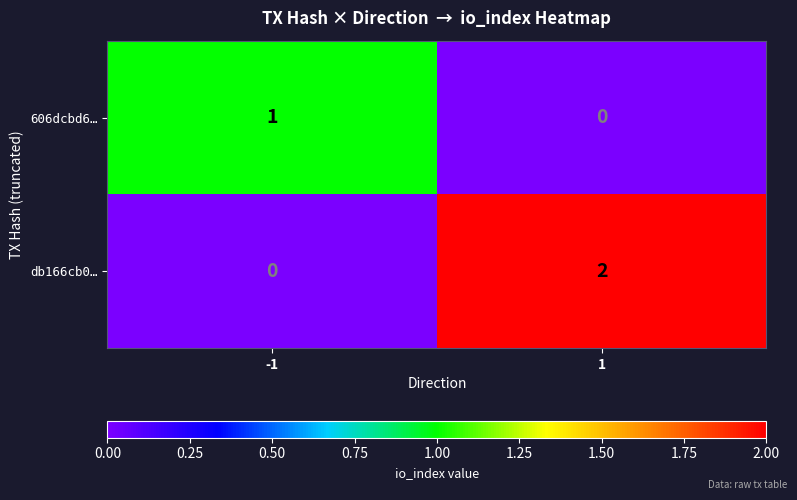

Rank the series at 1 from lowest to highest value.

606dcbd6…, db166cb0…